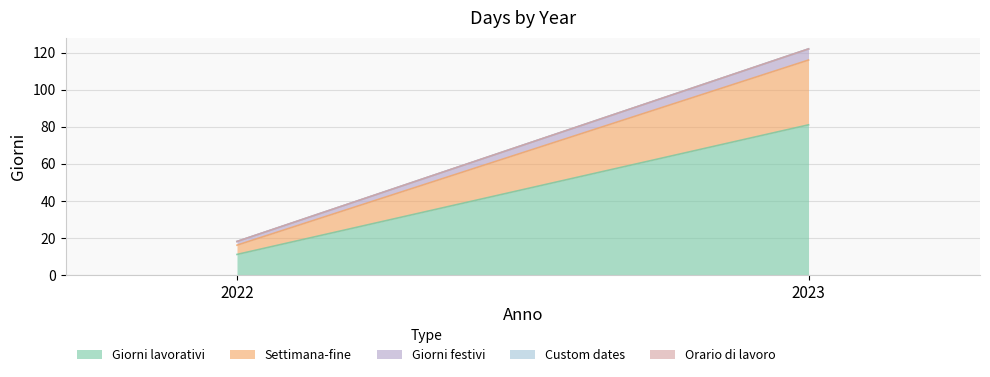

Rank the categories by Giorni lavorativi value from lowest to highest.

2022, 2023